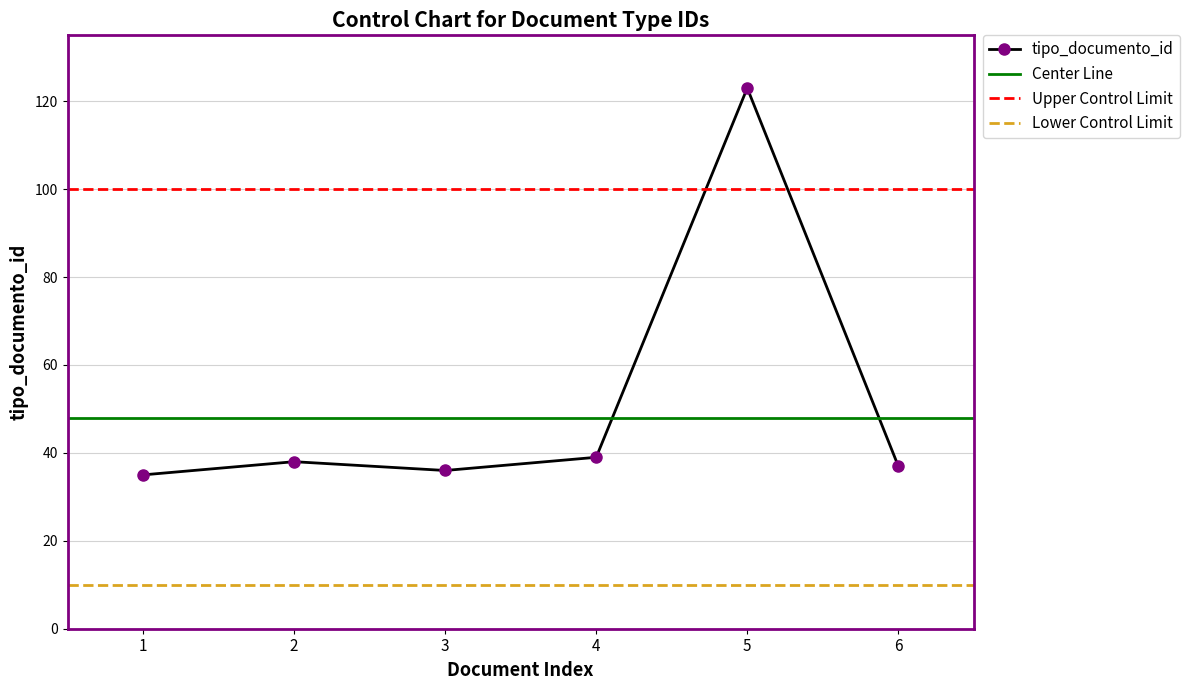

What is the average value?

51